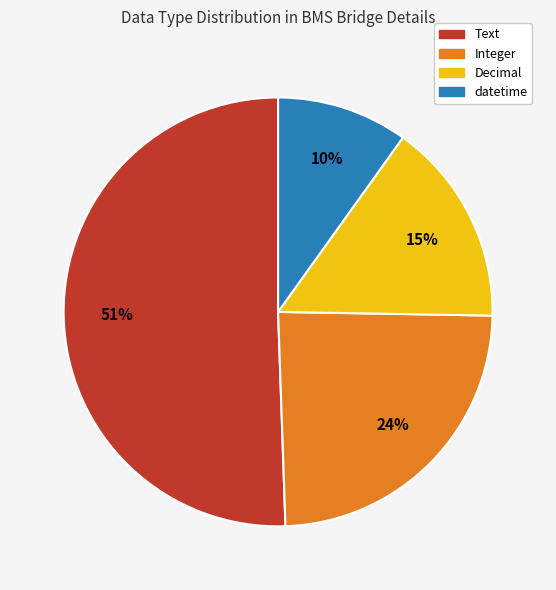

To the nearest percent, what portion does Decimal represent?

15%